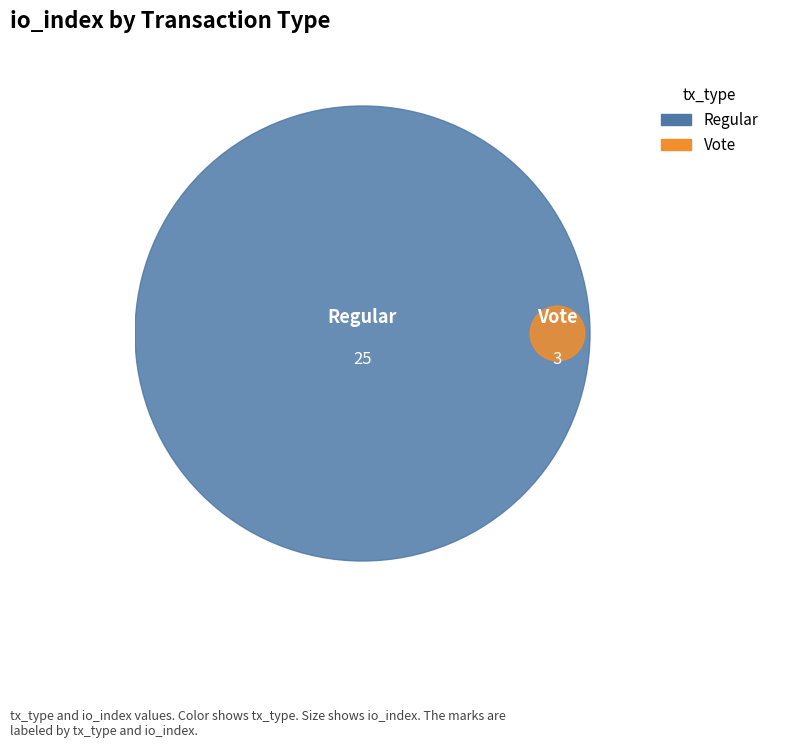

To the nearest percent, what is the combined percentage of Vote and Regular?

100%